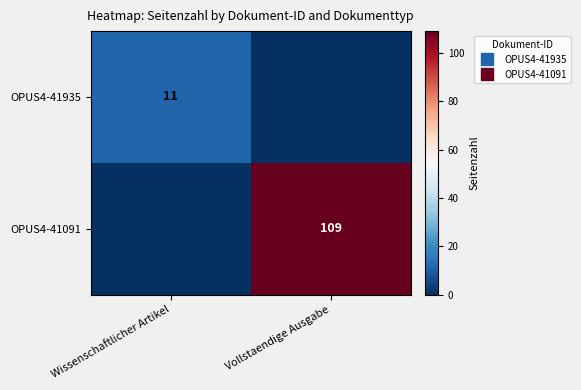

At which category is the sum across all series the highest?

Vollstaendige Ausgabe